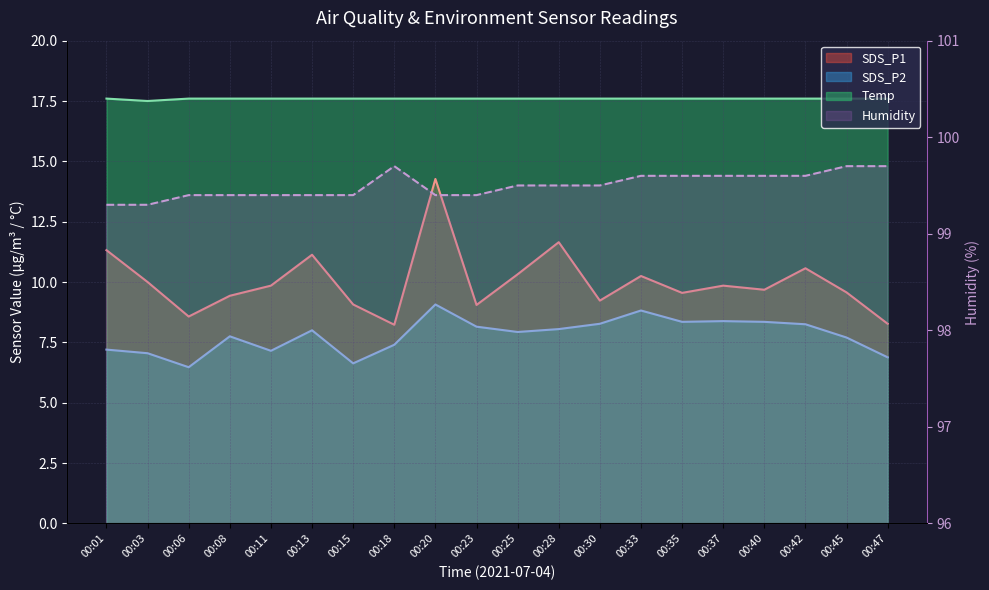

At which category does the chart reach its minimum across all series?

00:06